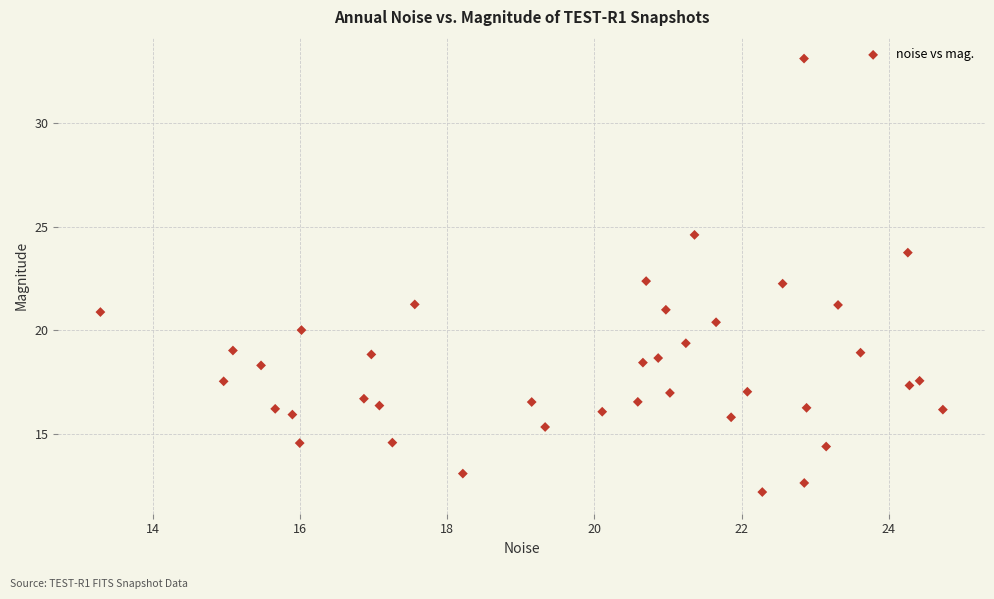

What is the range of Y values (max minus min)?

20.9